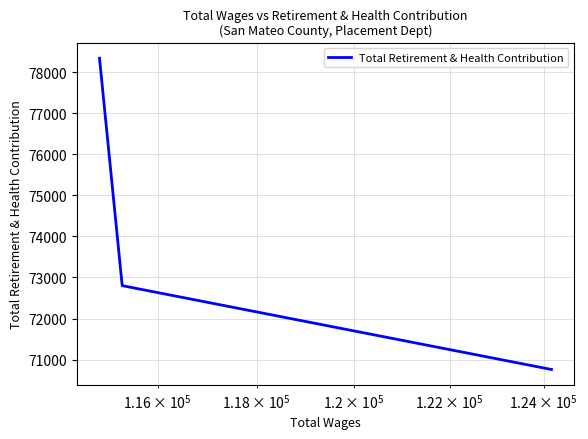

Count the number of categories in the chart.

3